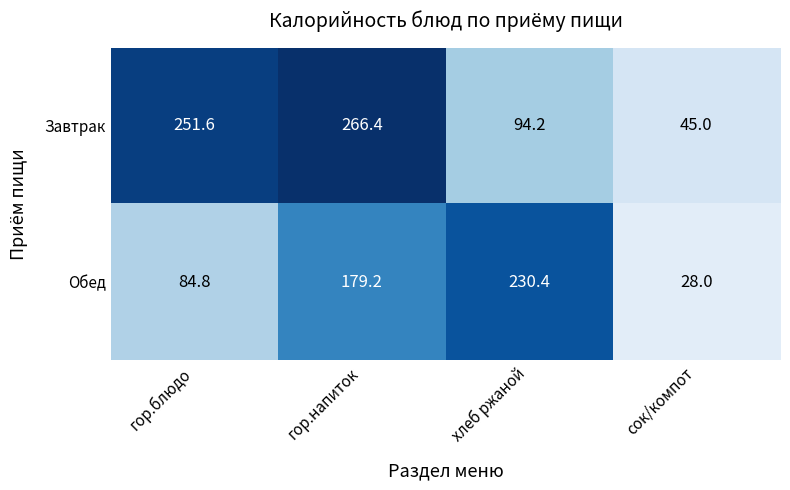

Between гор.блюдо and гор.напиток, which series saw the biggest shift?

Обед